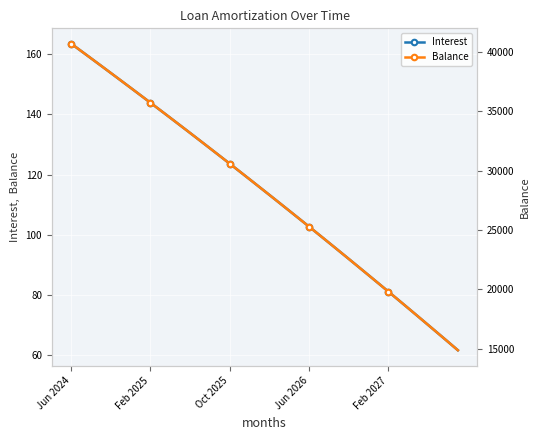

What is the value of the Balance point at the 25th from the left?

25278.0